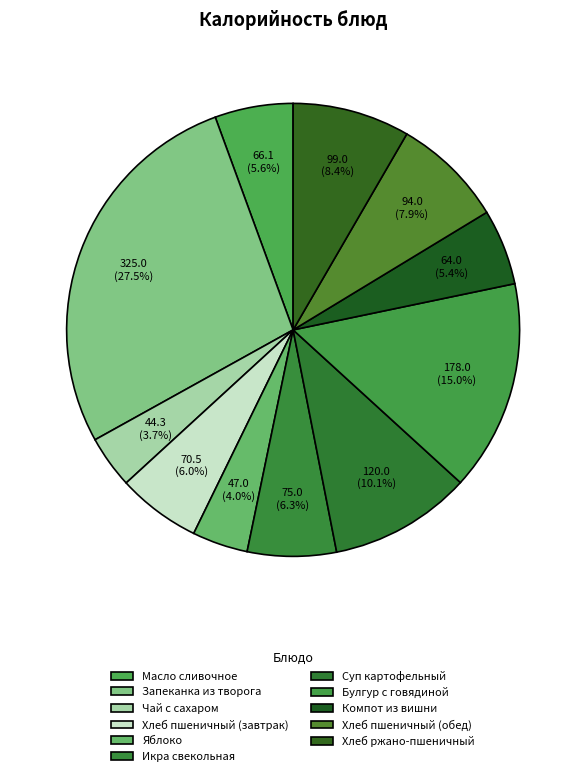

Between Масло сливочное and Хлеб пшеничный (обед), which is larger?

Хлеб пшеничный (обед)